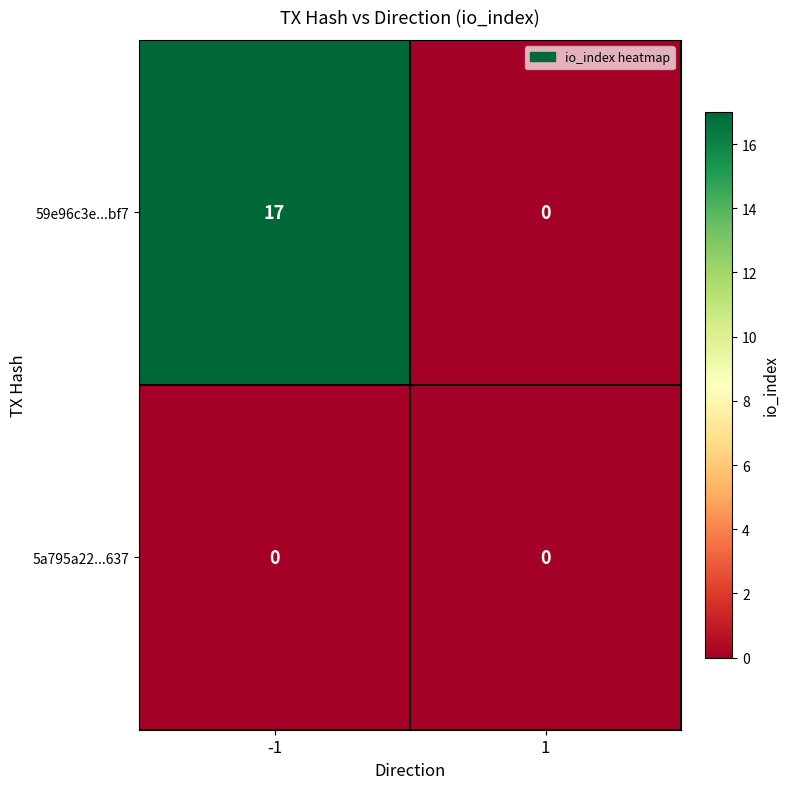

Which series changed the most between -1 and 1?

59e96c3e...bf7